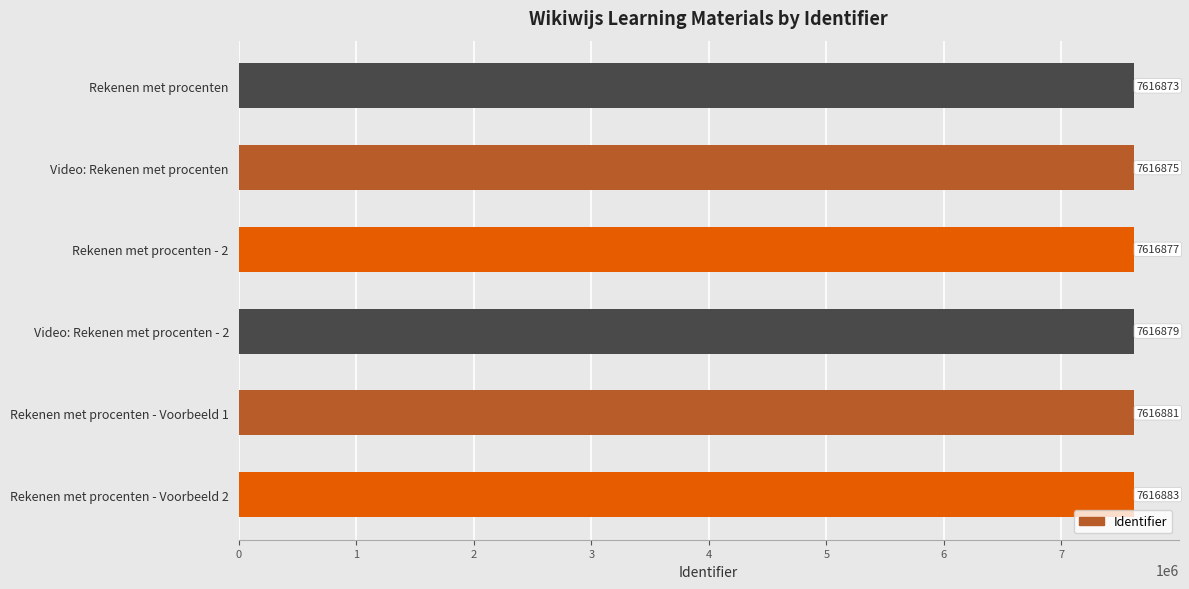

Rank the categories by value from highest to lowest.

Rekenen met procenten - Voorbeeld 2, Rekenen met procenten - Voorbeeld 1, Video: Rekenen met procenten - 2, Rekenen met procenten - 2, Video: Rekenen met procenten, Rekenen met procenten